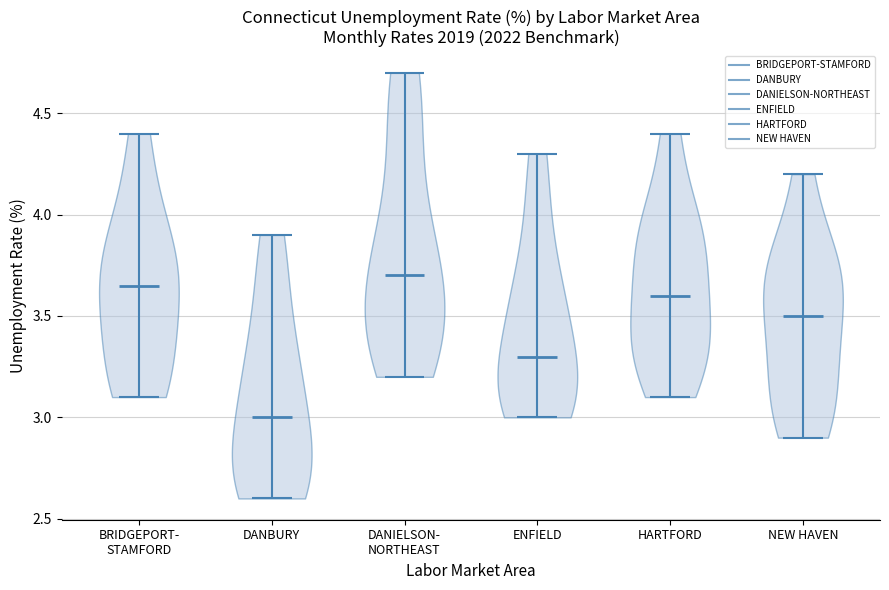

What is the highest point the violin for NEW HAVEN reaches on the y-axis? The values are not printed on the chart, so give them approximately, as read against the axis.

4.20